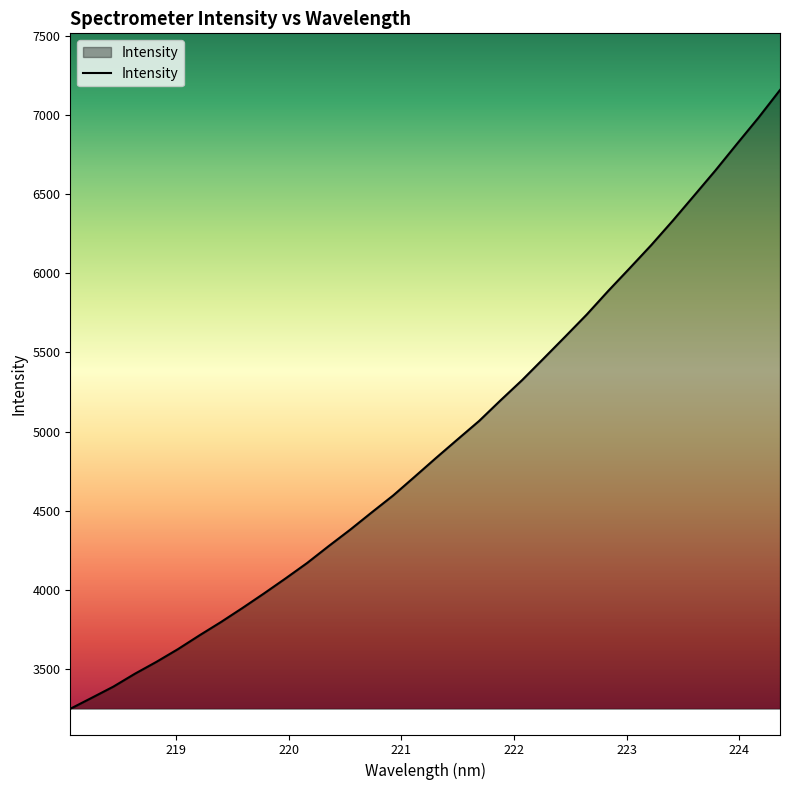

What is the difference between the maximum and second lowest values?

3839.8